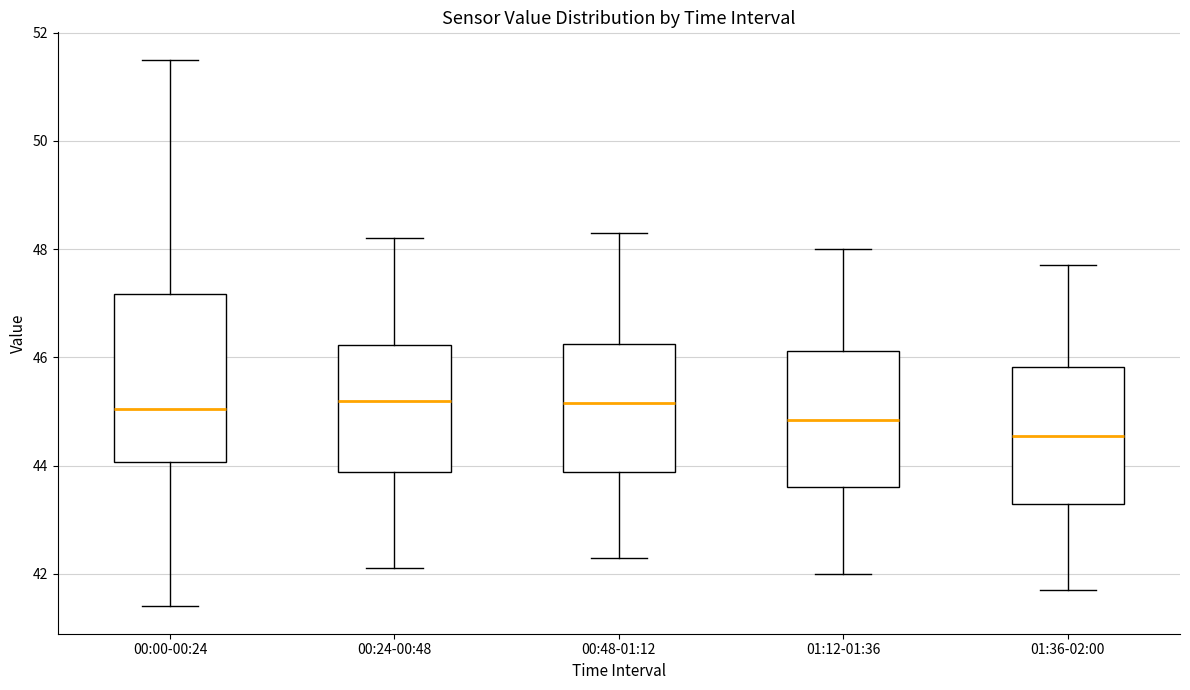

Comparing the boxes themselves (not the whiskers), which one is the tallest?

00:00-00:24